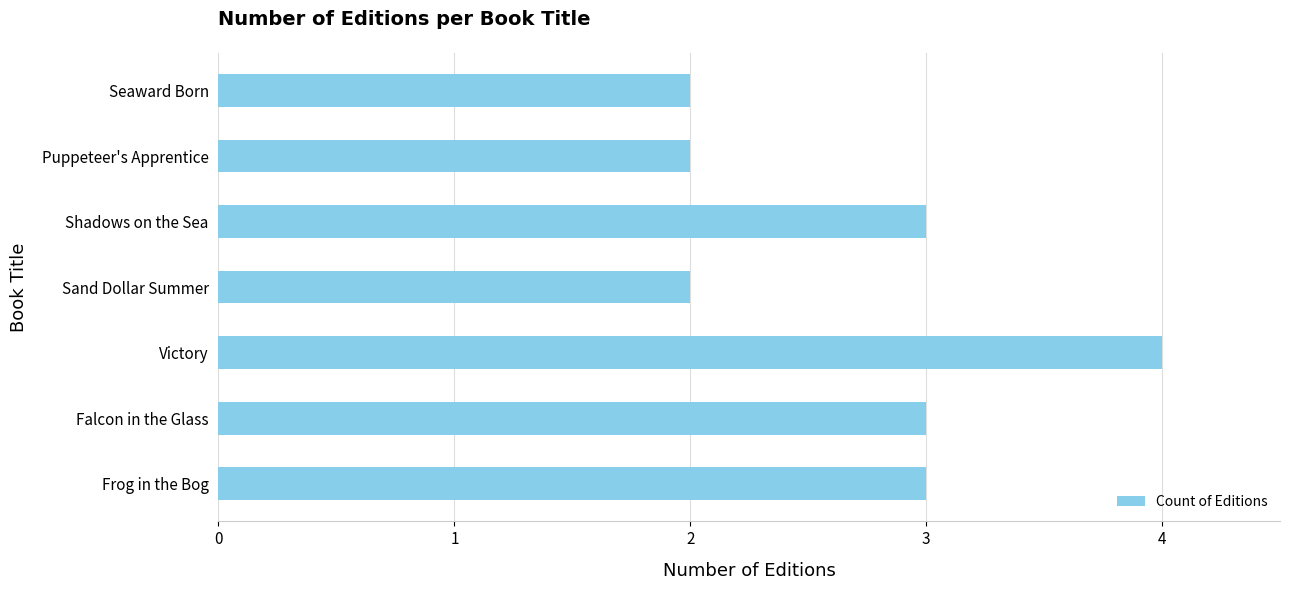

What is the sum of the values at Sand Dollar Summer and Frog in the Bog?

5